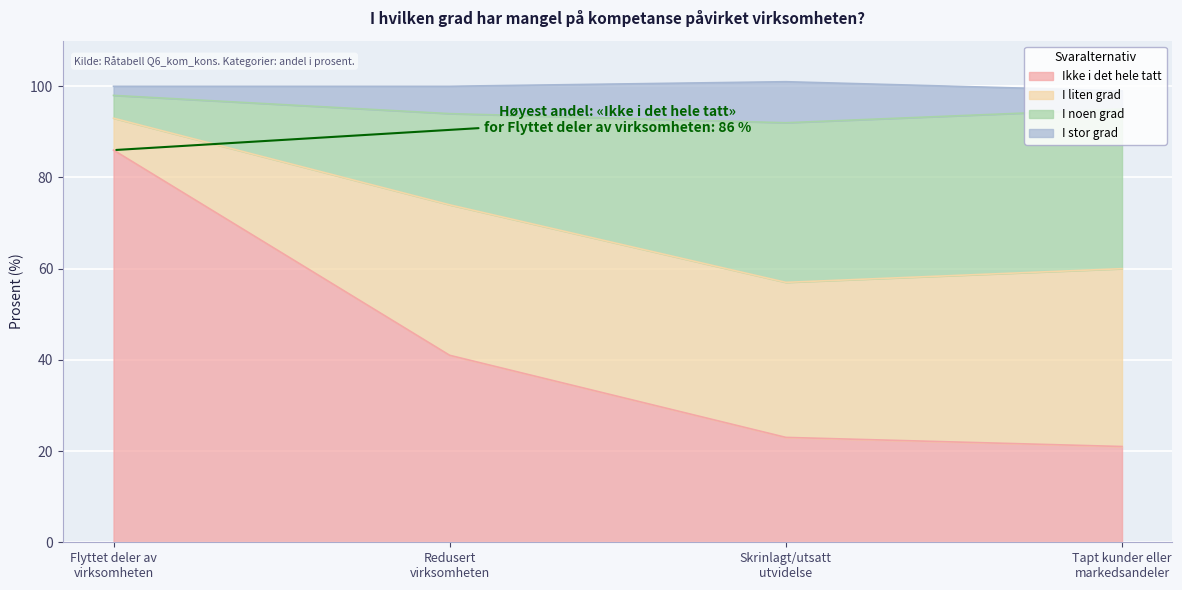

What is the lowest value of the Ikke i det hele tatt series?

21